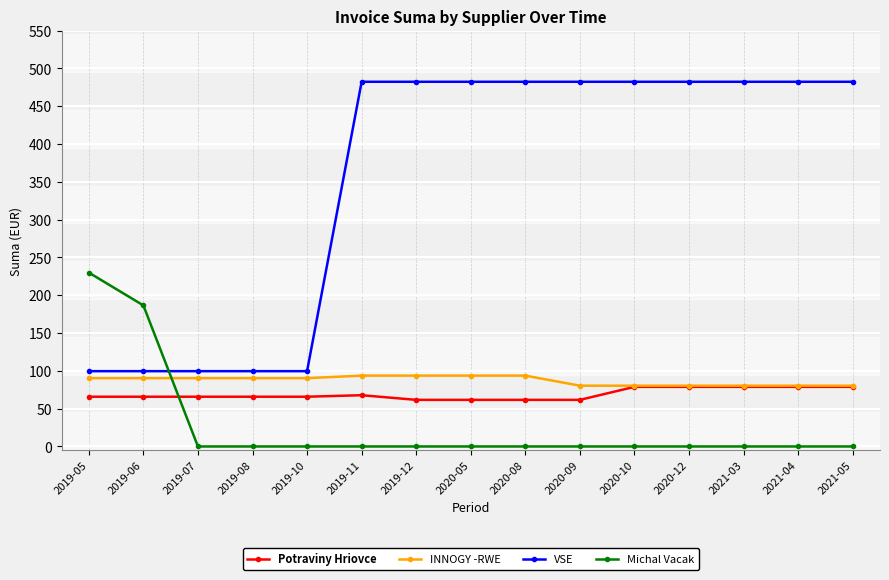

How many times do VSE and Michal Vacak cross each other?

1